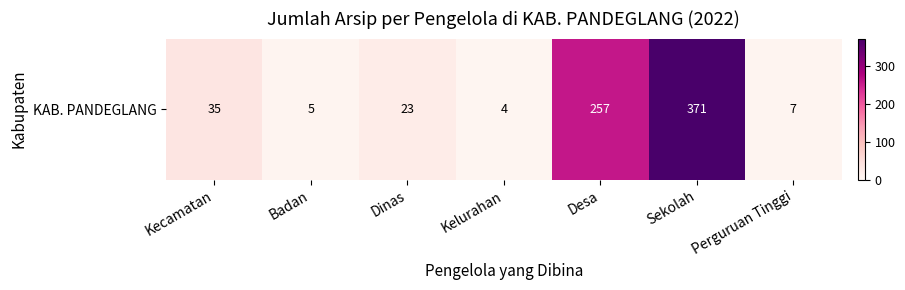

List the labels in order of value, smallest first.

Kelurahan, Badan, Perguruan Tinggi, Dinas, Kecamatan, Desa, Sekolah